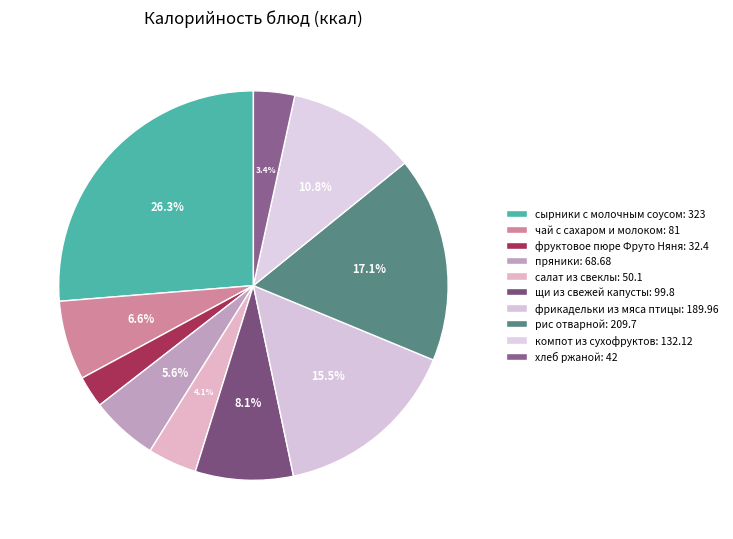

The пряники slice represents 6% of the pie. True or false?

True